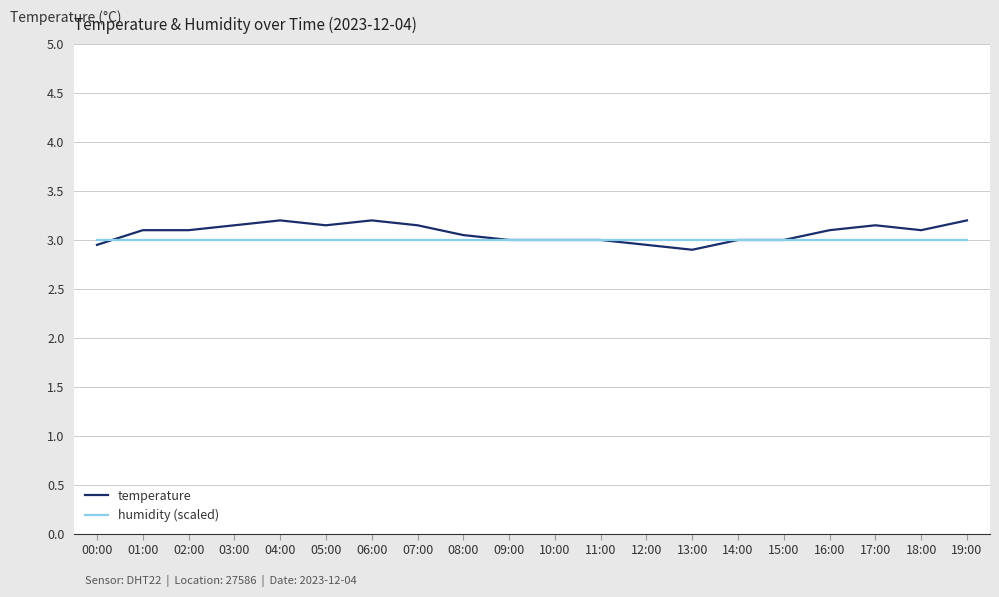

True or false: humidity (scaled) has a value of 3.0 at 08:00.

True